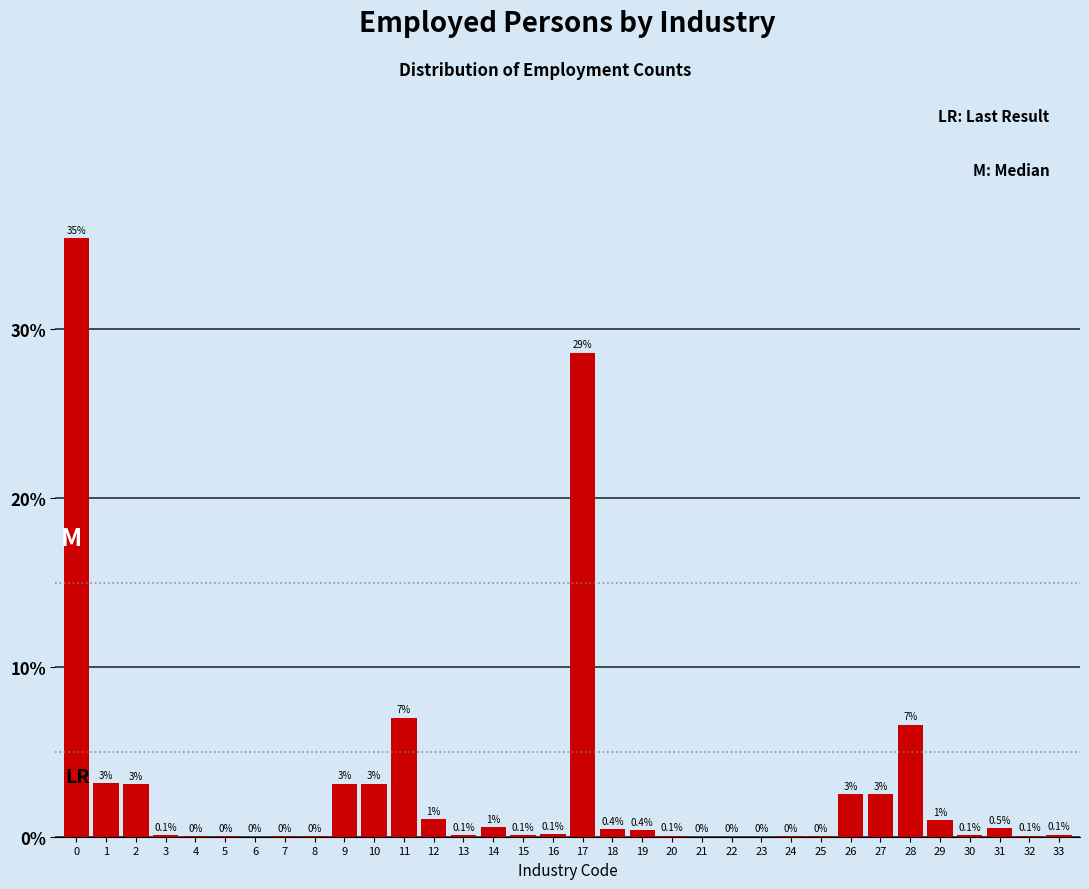

Between 11 and 13, which is larger?

11